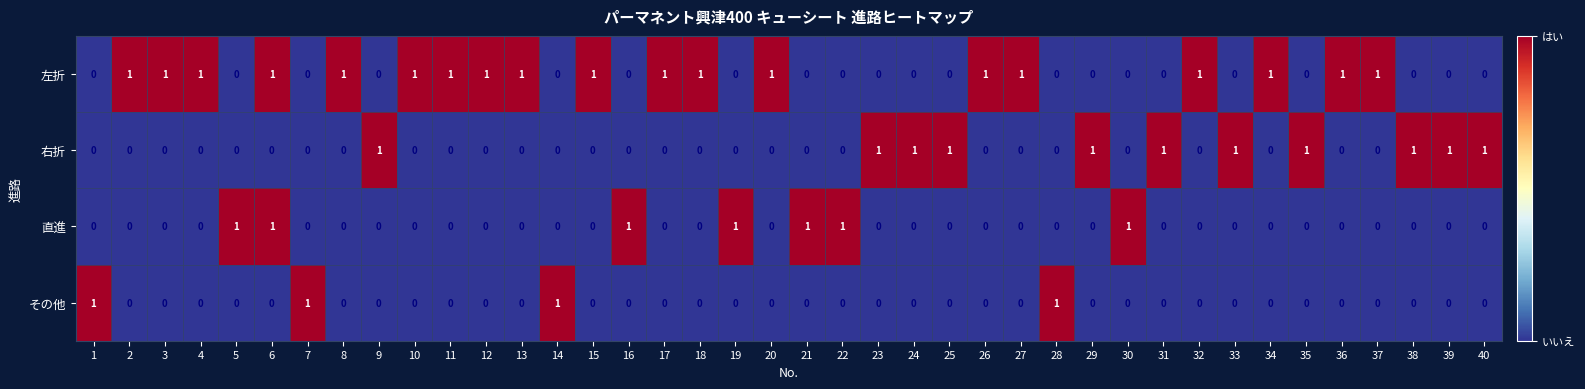

Is it true that 左折 equals 1 at 24?

False